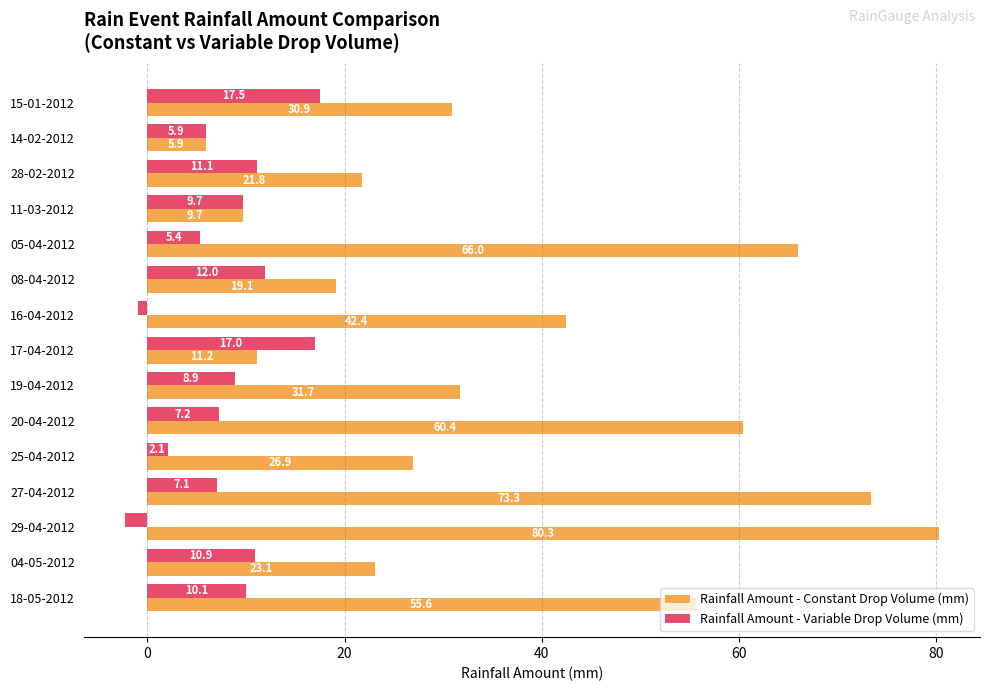

Is it true that Rainfall Amount - Variable Drop Volume (mm) equals 1.3 at 05-04-2012?

False